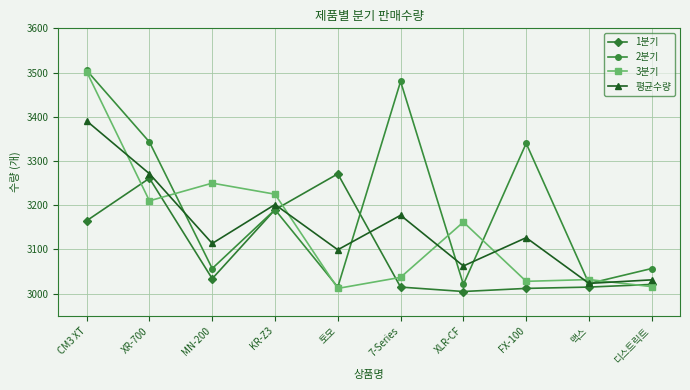

What is the label of the 9th point from the left?

맥스